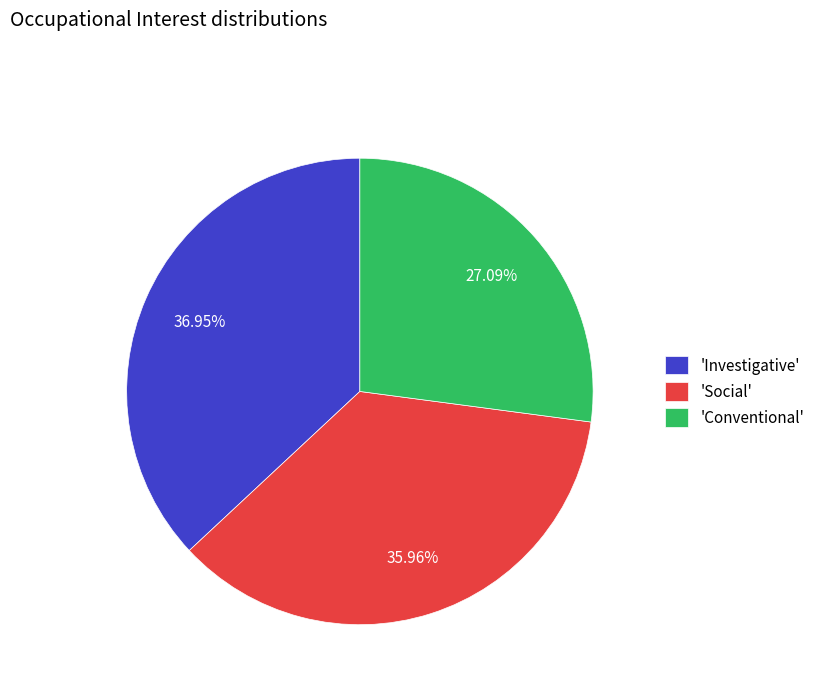

Is there any slice that represents more than half of the pie?

No